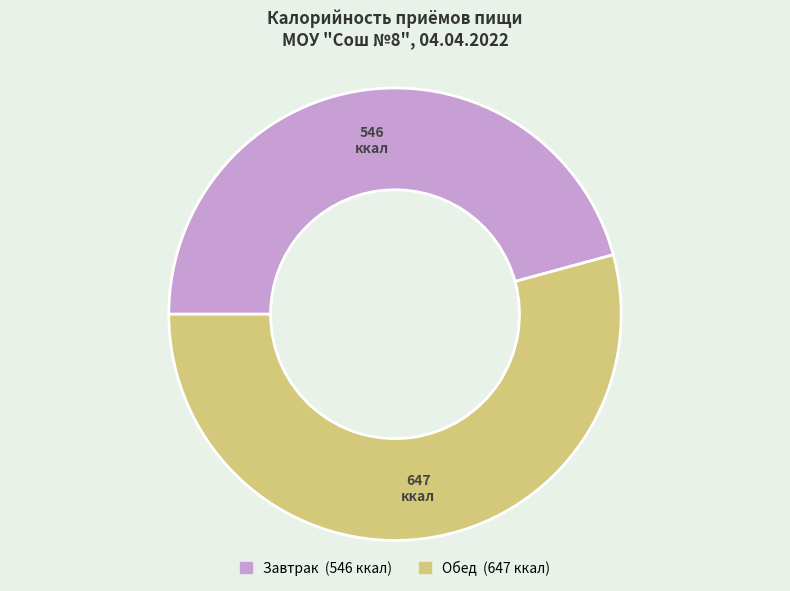

Rank the categories by value from lowest to highest.

Завтрак, Обед